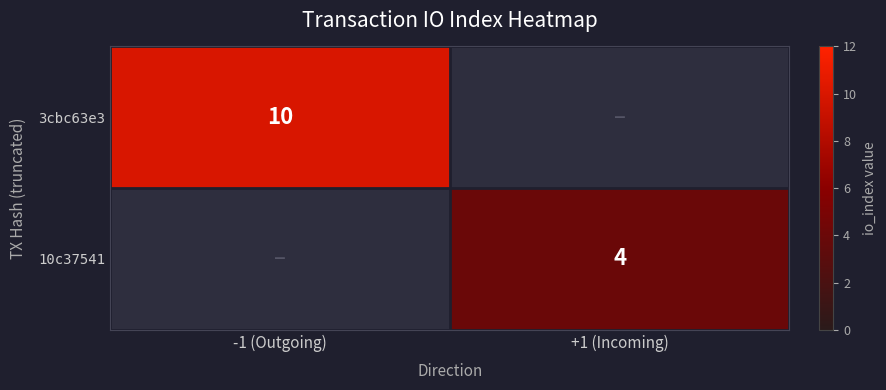

True or false: 3cbc63e3 has a value of 5 at -1 (Outgoing).

False